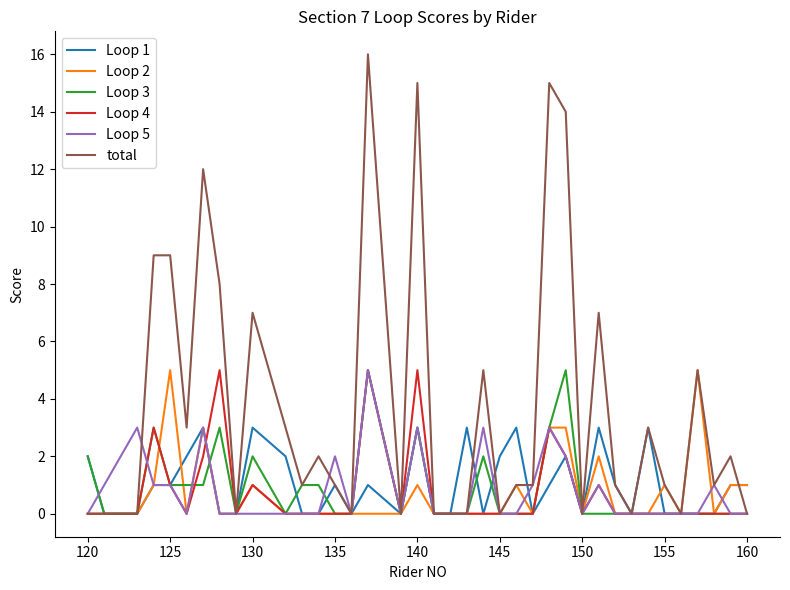

Which series has the largest total across all categories?

total